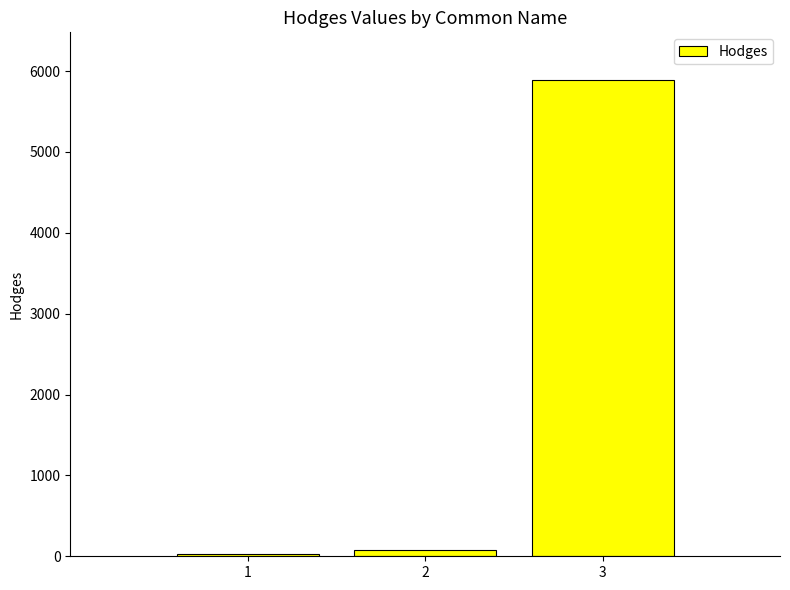

What is the difference between the maximum and minimum values?

5861.0